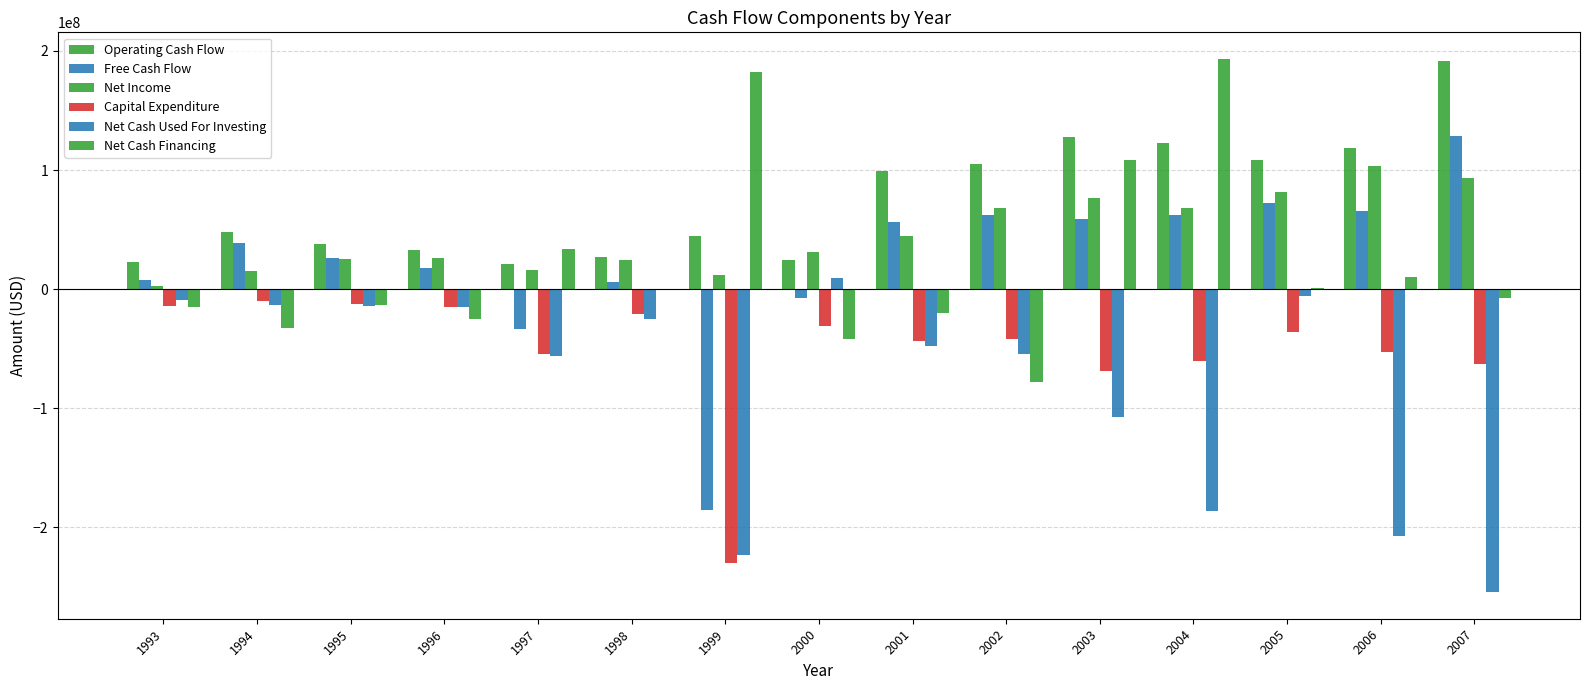

Which category has the highest value across all series?

2004